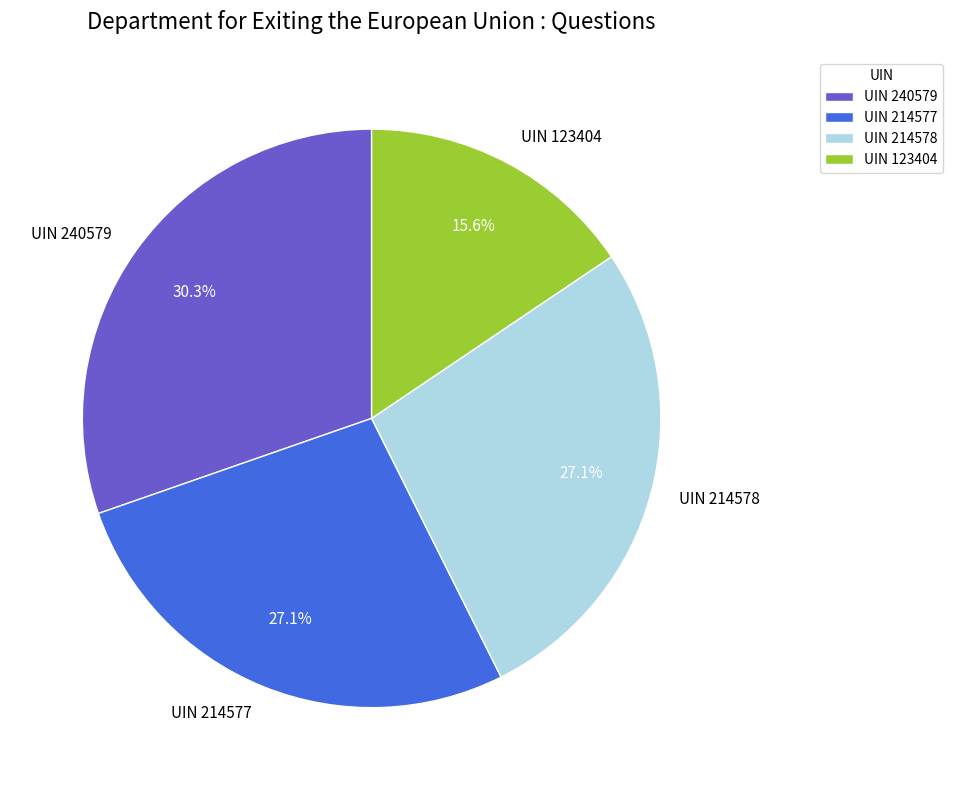

To the nearest percent, what is the average slice percentage?

25%